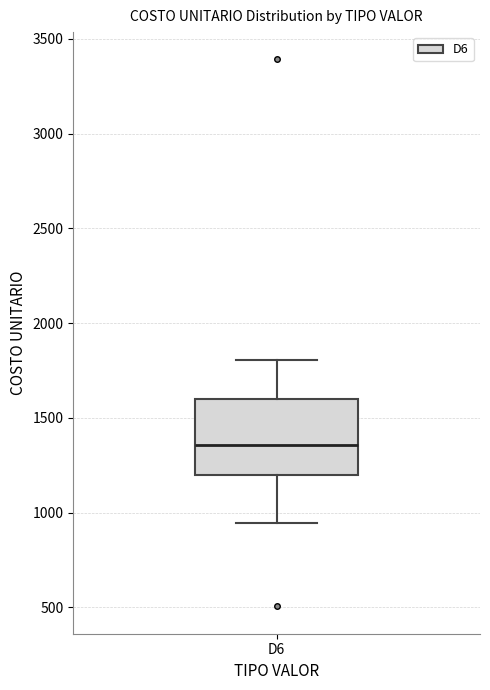

Read this box plot against the y-axis: the position of the median line, the range covered by the box, and the ends of both whiskers. The values are not printed on the chart, so give them approximately, as read against the axis.

median 1350, box 1200 to 1600, whiskers 950 to 1800